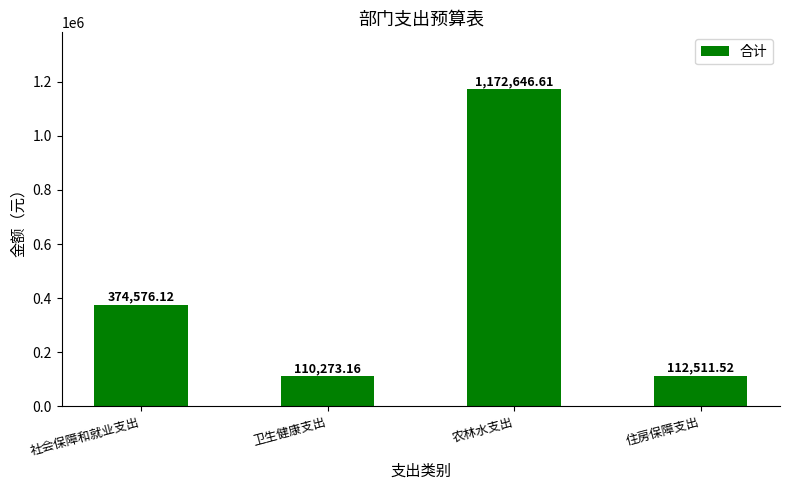

Reading left to right, list all the values displayed in this chart.

374576.1	110273.2	1172646.6	112511.5